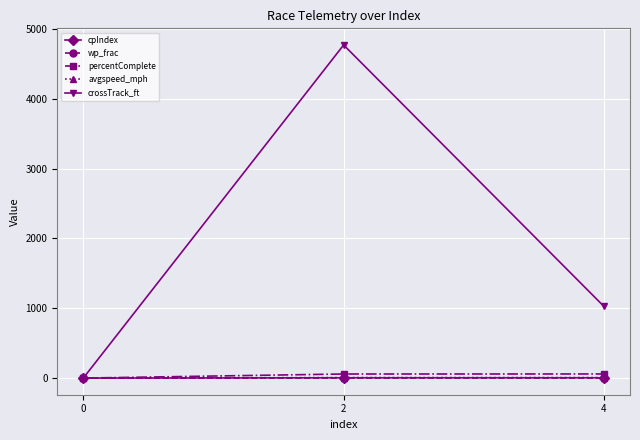

What is the difference between the maximum and minimum values in the percentComplete series?

58.7